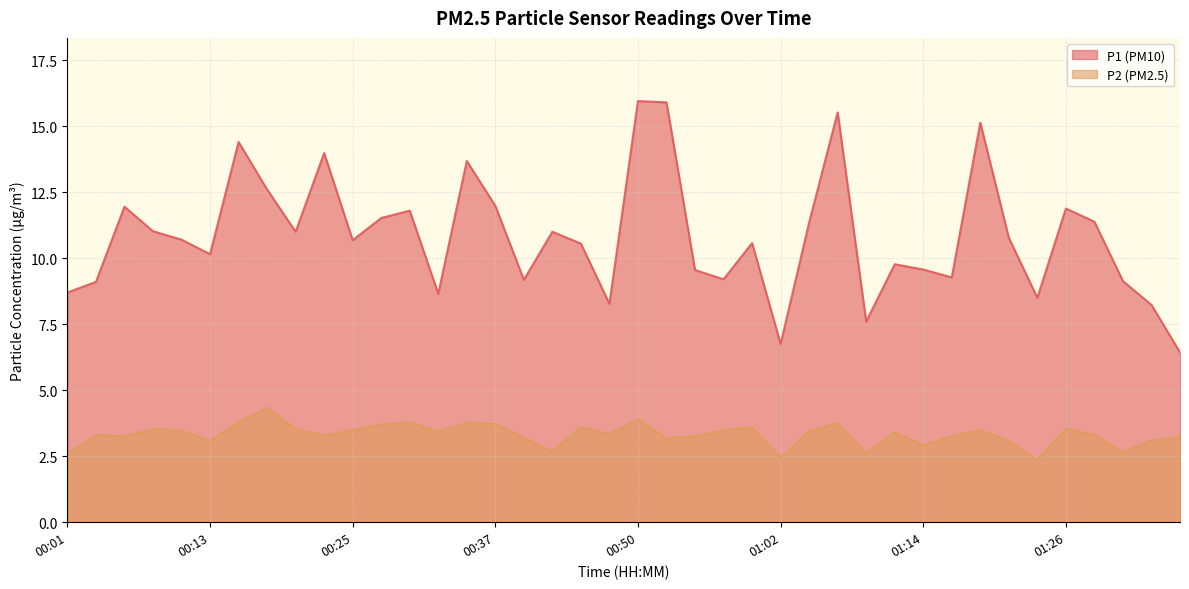

Reading left to right, what are all the values shown in this chart?

P1: 8.7	9.1	11.9	11.0	10.7	10.2	14.4	12.6	11.0	14.0	10.7	11.5	11.8	8.7	13.7	12.0	9.2	11.0	10.6	8.3	15.9	15.9	9.6	9.2	10.6	6.8	11.3	15.5	7.6	9.8	9.6	9.3	15.1	10.8	8.5	11.9	11.4	9.1	8.2	6.4
P2: 2.6	3.3	3.2	3.5	3.5	3.1	3.8	4.3	3.5	3.3	3.5	3.7	3.8	3.4	3.8	3.7	3.2	2.7	3.6	3.4	3.9	3.2	3.2	3.5	3.6	2.5	3.5	3.8	2.6	3.4	2.9	3.2	3.5	3.1	2.4	3.5	3.3	2.6	3.1	3.2